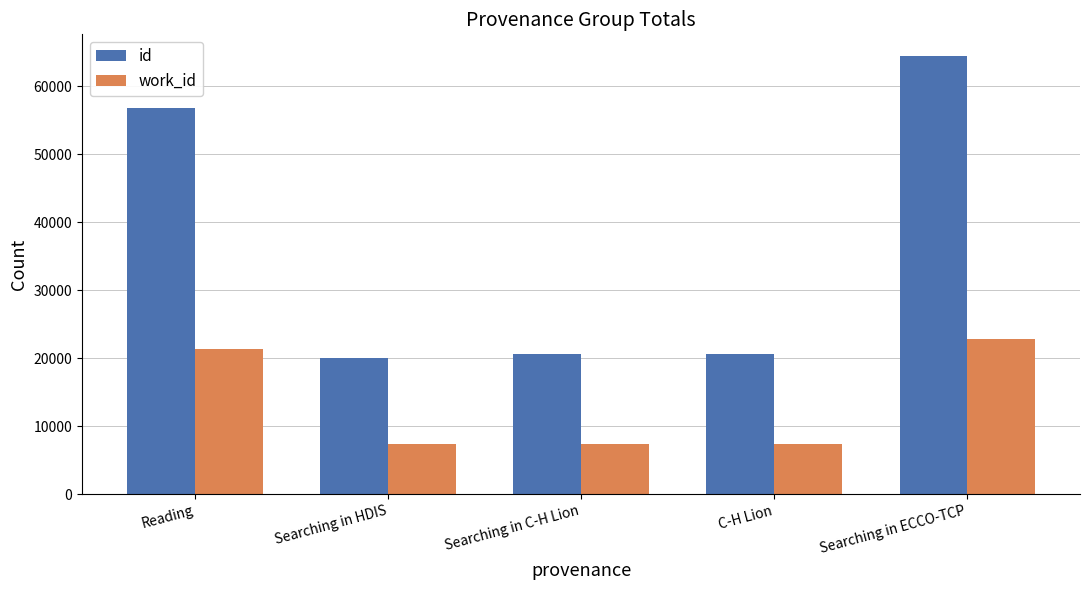

What is the spread (max minus min) of values at Searching in HDIS?

12697